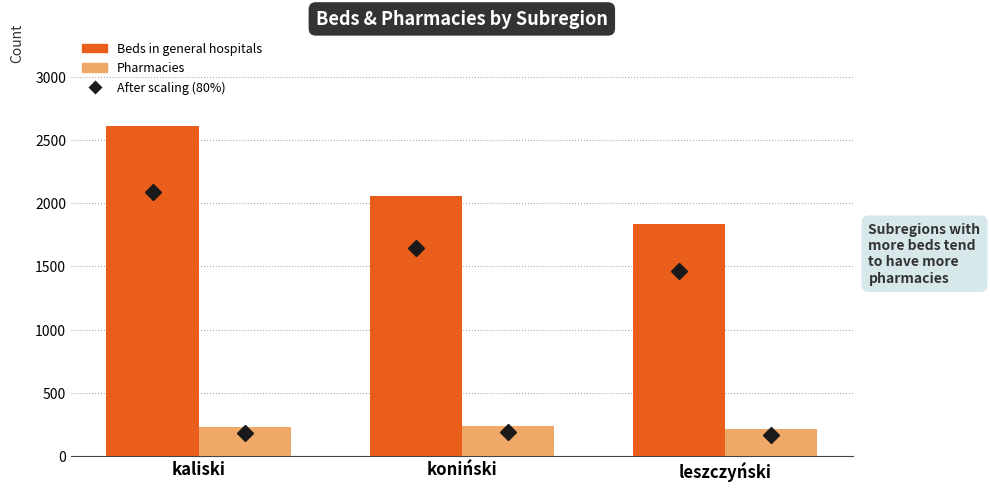

How many Pharmacies values are between 211 and 240?

3